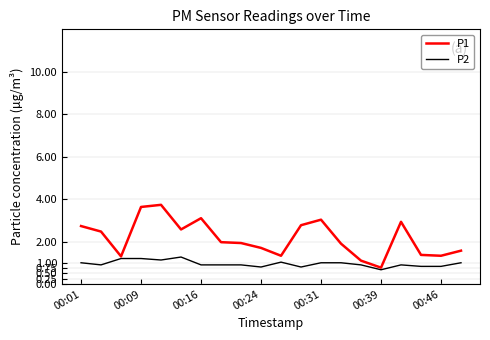

List the series in order of their overall mean, highest first.

P1, P2